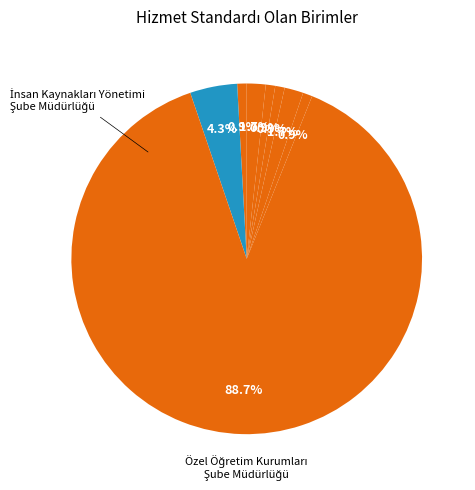

Rank the categories by value from lowest to highest.

Hayat Boyu Öğrenme Şube Müdürlüğü, İnşaat Emlak Şube Müdürlüğü, Strateji Geliştirme Hizmetleri Şube Müdürlüğü, Temel Eğitim Şube Müdürlüğü, Ortaöğretim Şube Müdürlüğü, Eğitim Öğretim Şube Müdürlükleri Ortak, İnsan Kaynakları Yönetimi Şube Müdürlüğü, Özel Öğretim Kurumları Şube Müdürlüğü